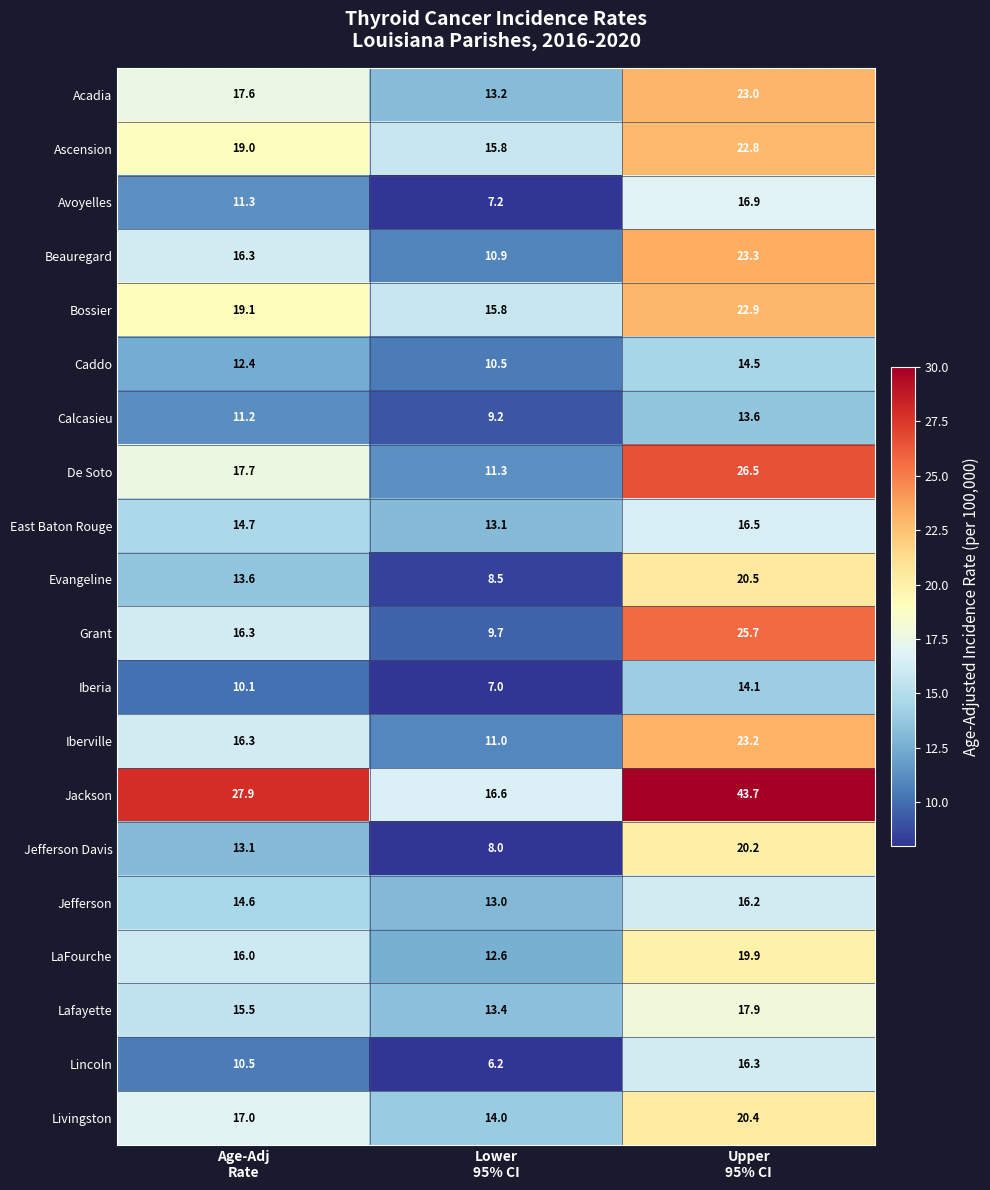

Which series has the largest range (max minus min)?

Jackson